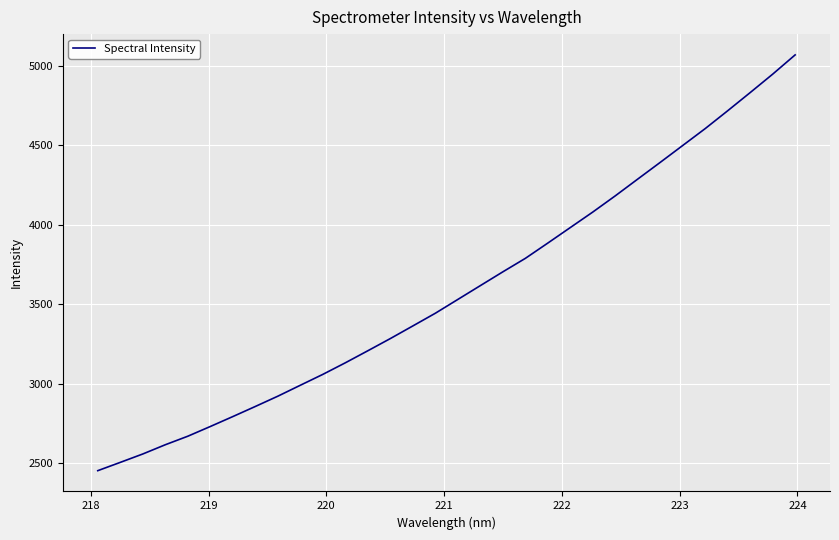

What is the maximum value shown in the chart?

5069.5